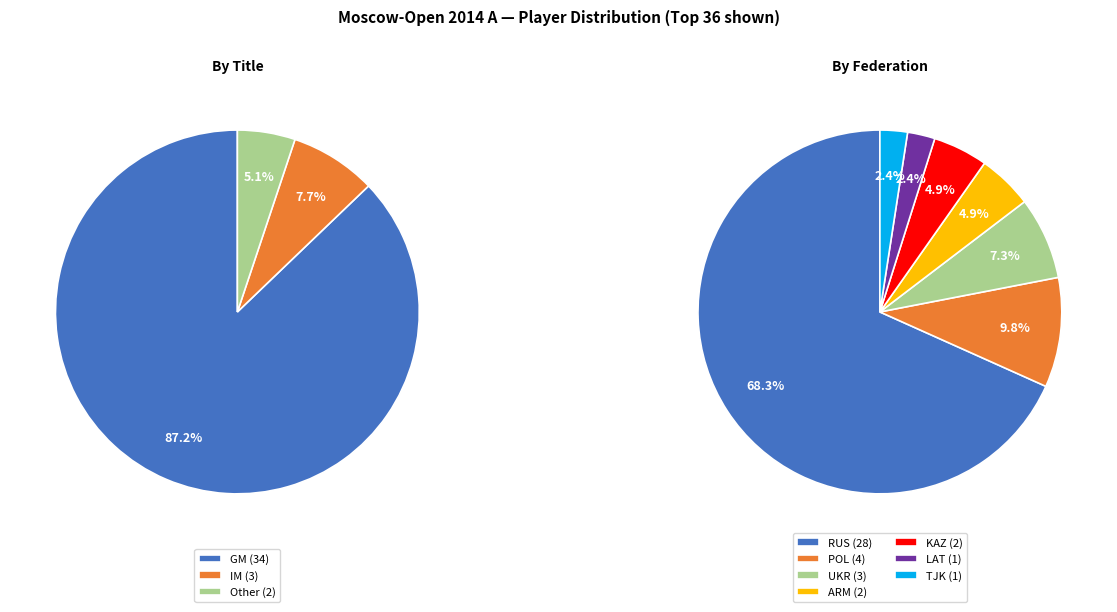

Which category accounts for the majority?

GM